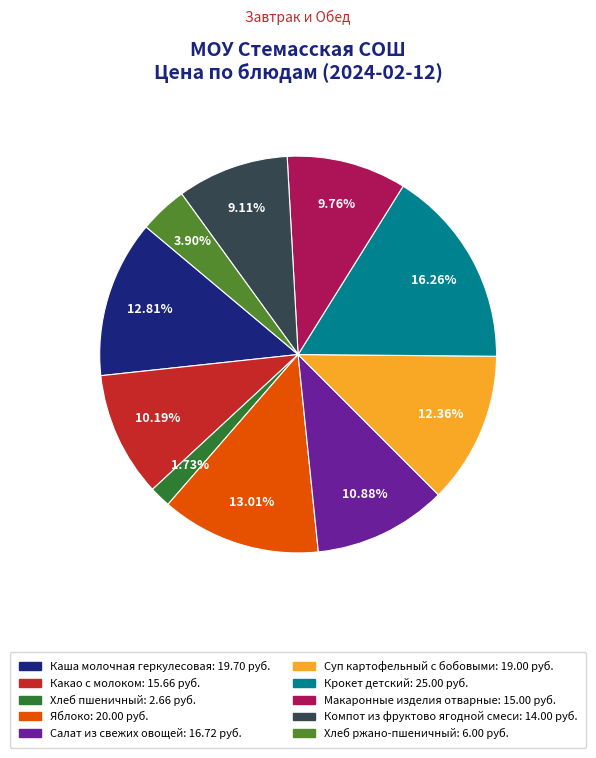

How many segments does this pie chart have?

10